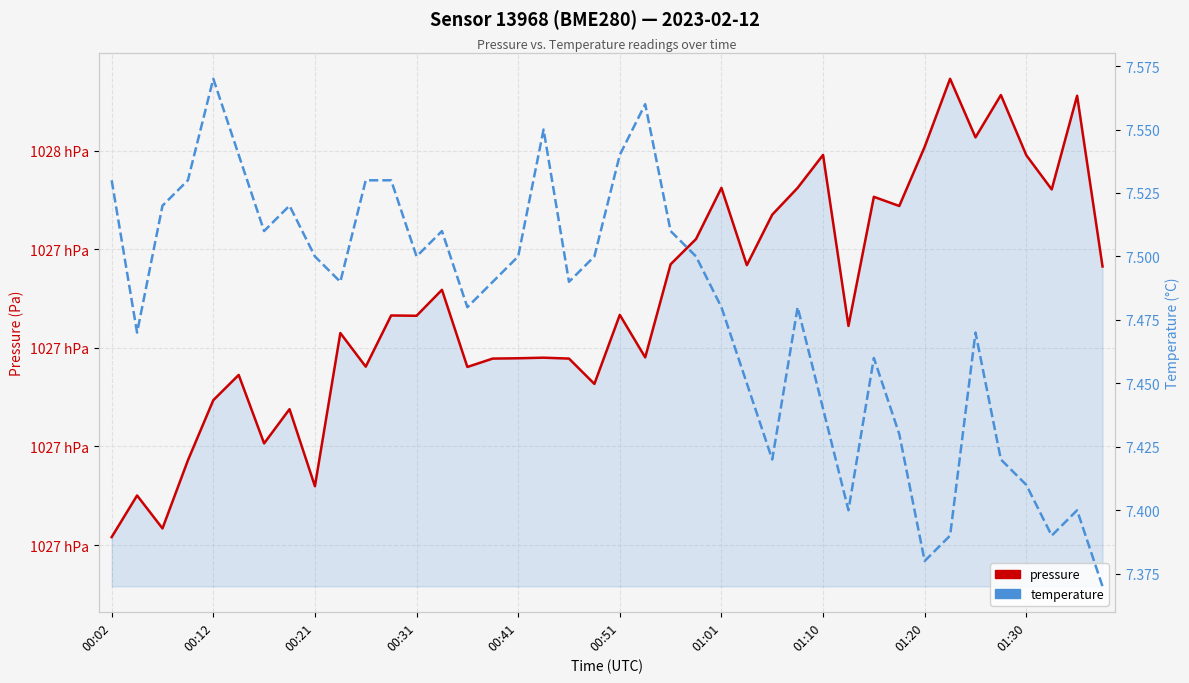

True or false: pressure and temperature cross at least once.

False